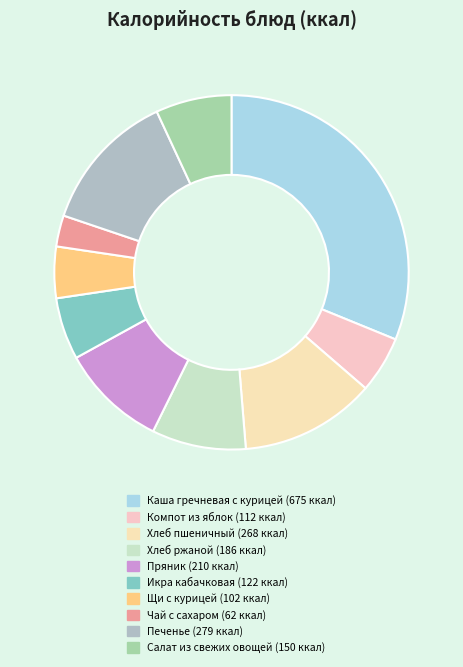

Is it true that Щи с курицей is 1% of the pie?

False